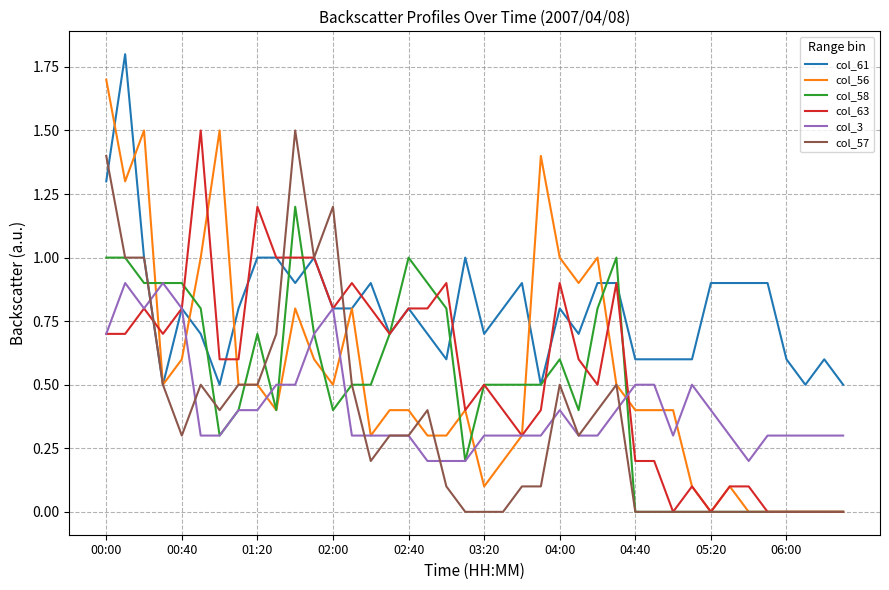

Which series has the largest range (max minus min)?

col_56